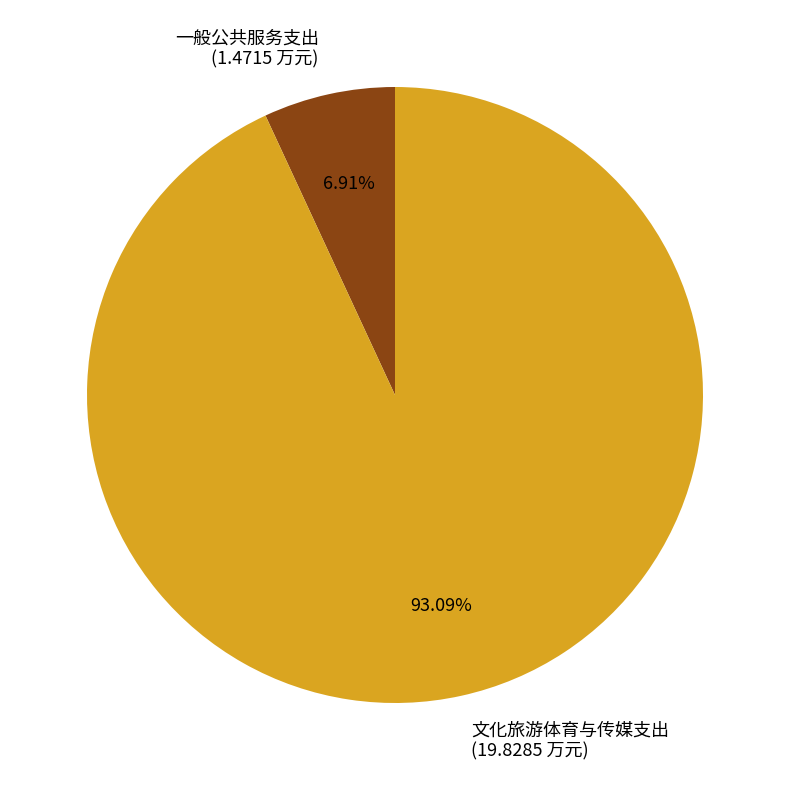

Rank the categories by value from highest to lowest.

文化旅游体育与传媒支出, 一般公共服务支出